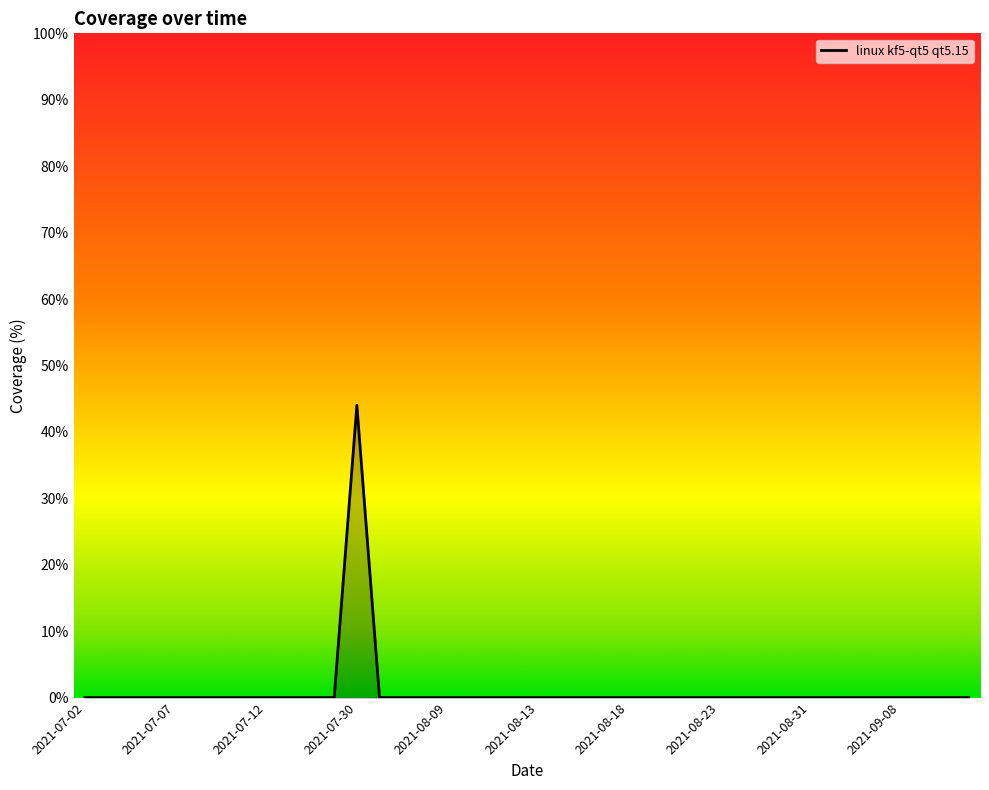

Does the chart have visible grid lines?

No